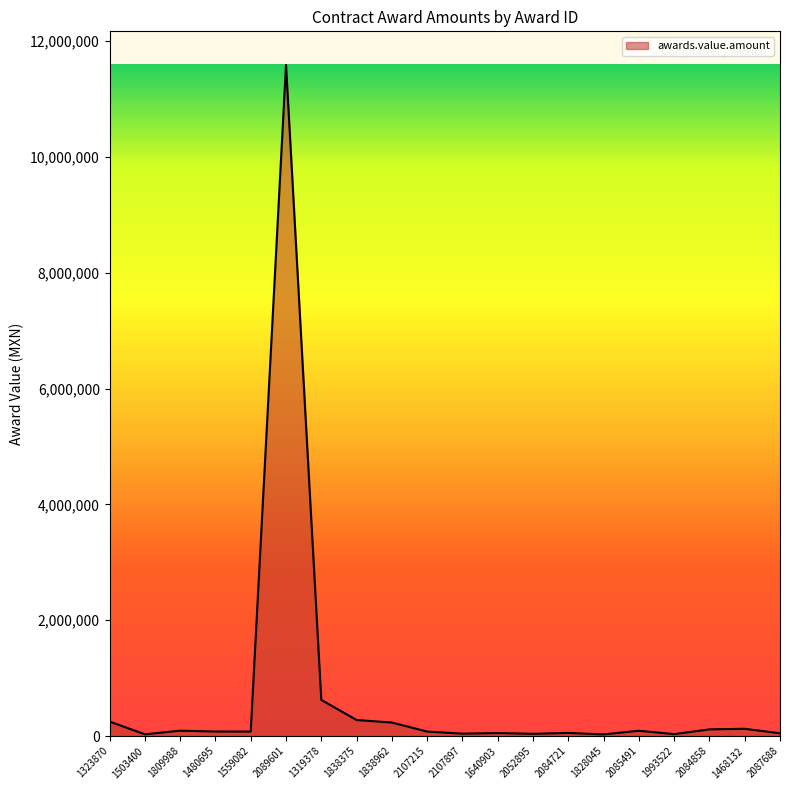

What is the maximum value shown in the chart?

11587933.1